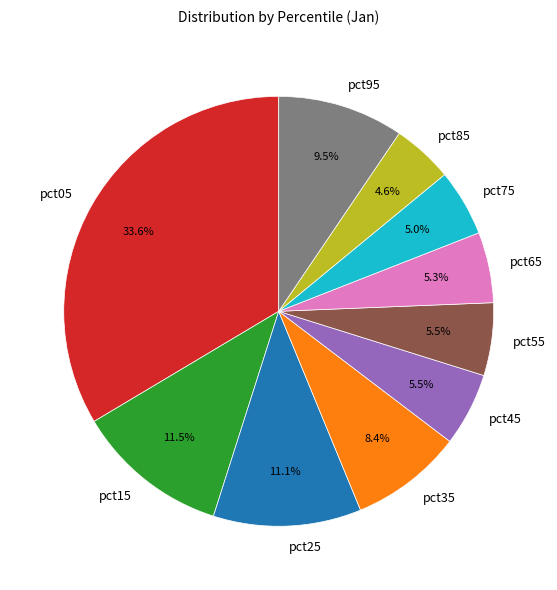

How many slices are in this pie chart?

10